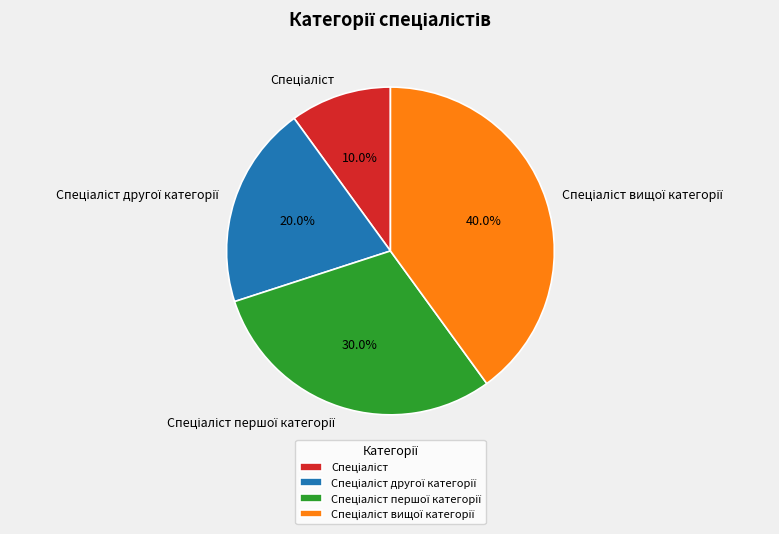

Is there any slice that represents more than half of the pie?

No